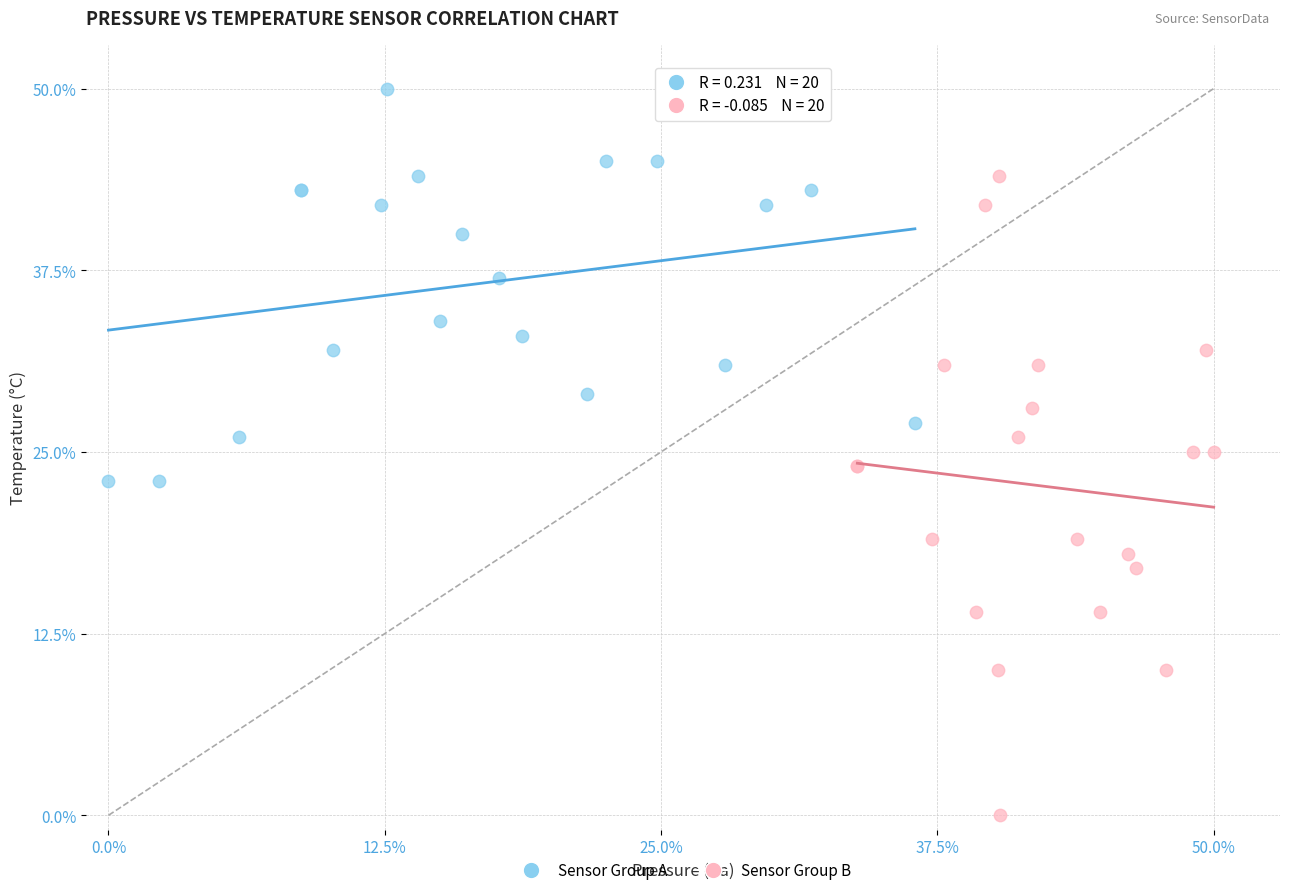

What are all the series names shown in the legend?

Sensor Group A, Sensor Group B